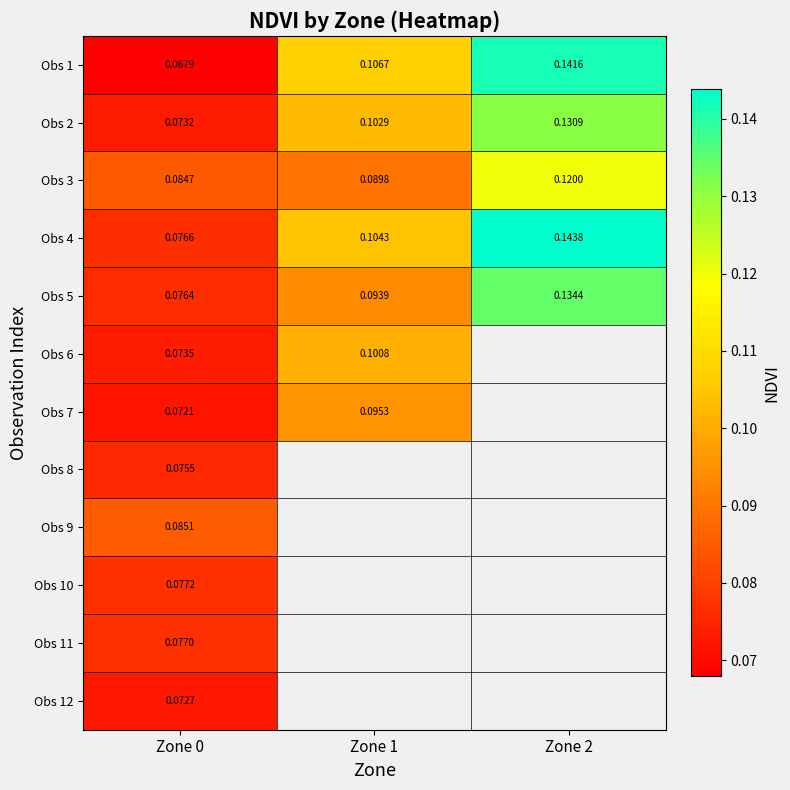

What is the minimum value for Obs 4?

0.1